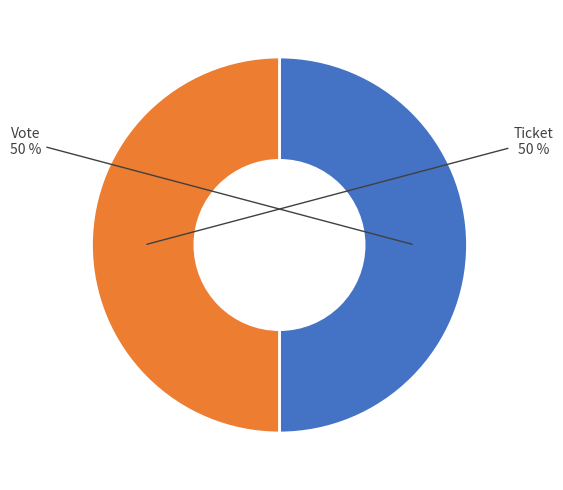

Combined, do Vote and Ticket account for over 50%?

Yes